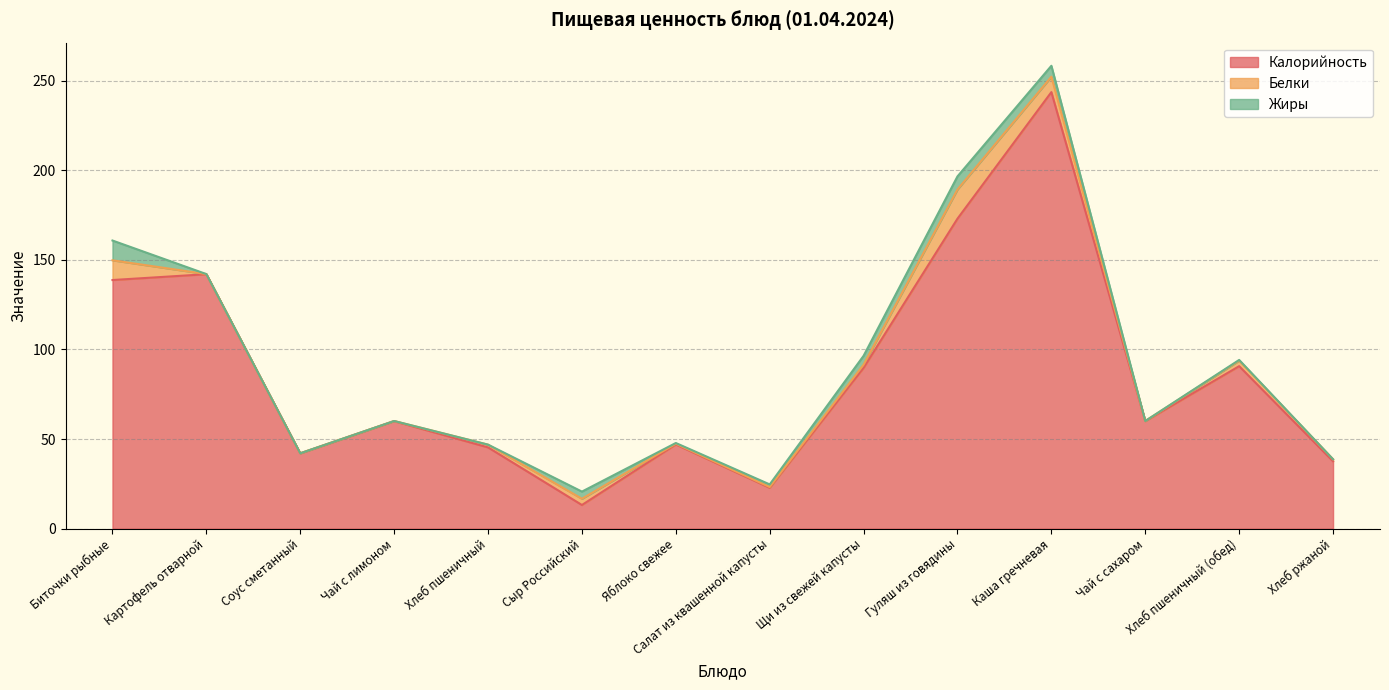

How many values in the Белки series are below 1?

6